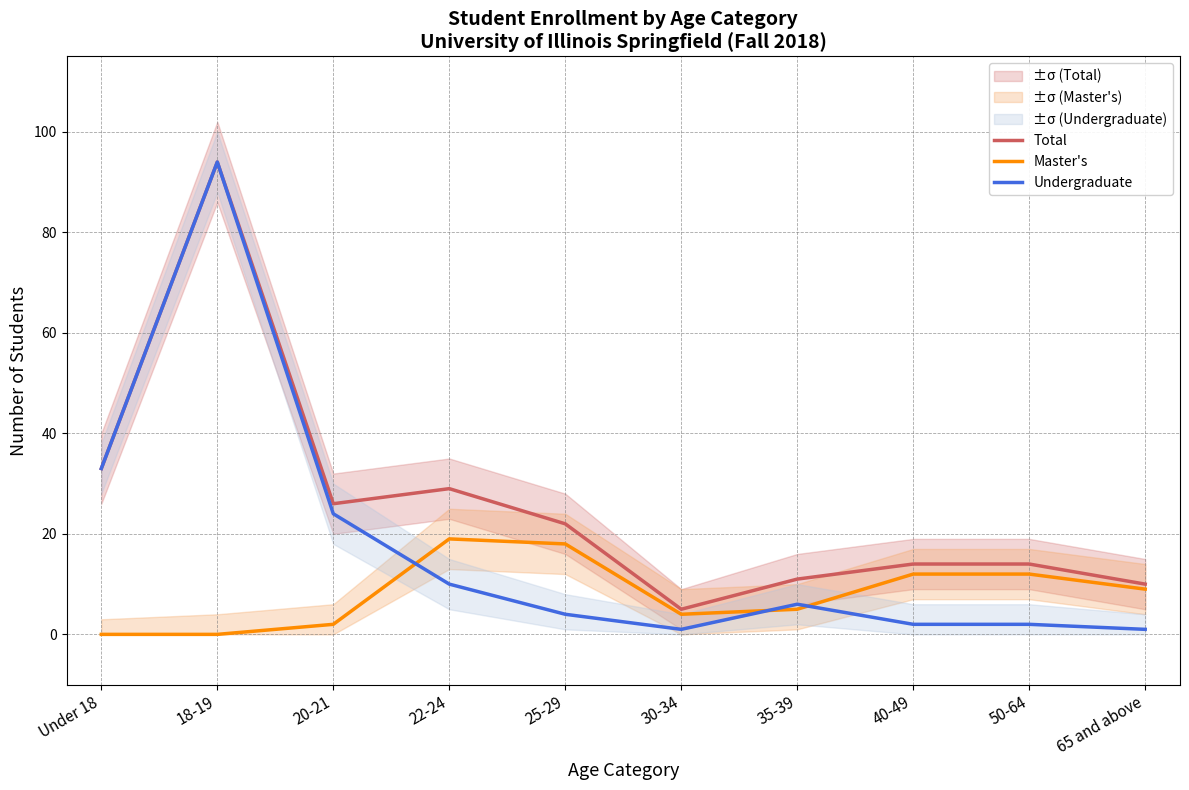

True or false: Total and Undergraduate cross at least once.

False